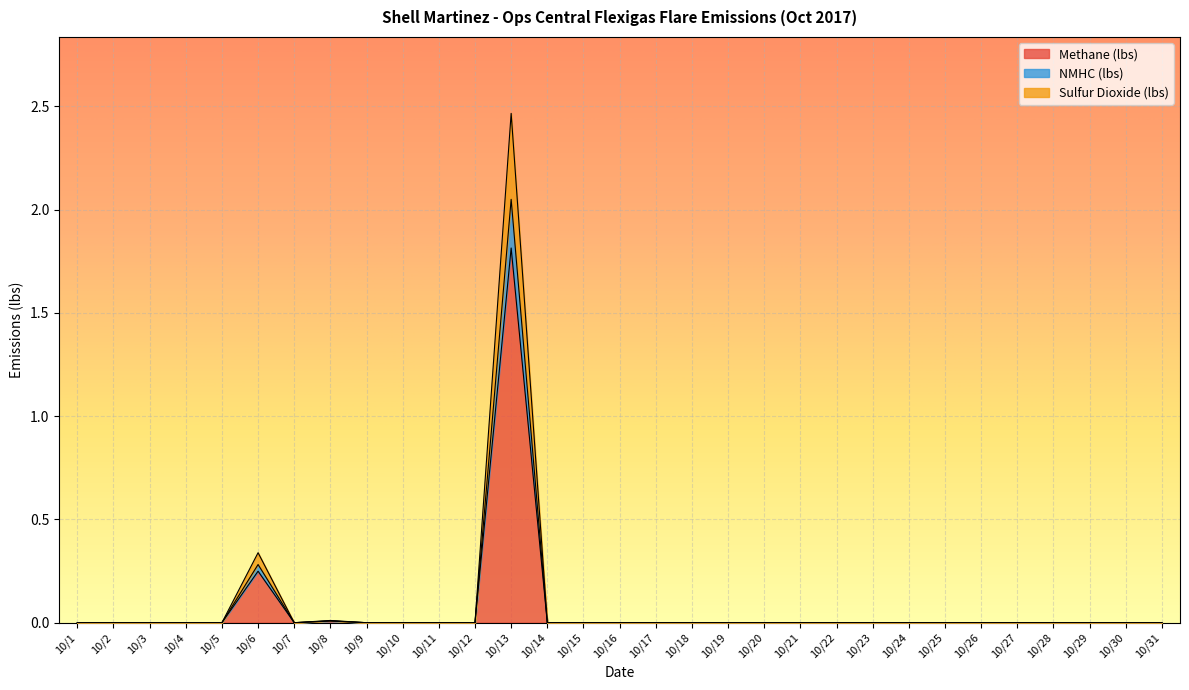

Between 10/17 and 10/20, which series saw the biggest shift?

Methane (lbs)